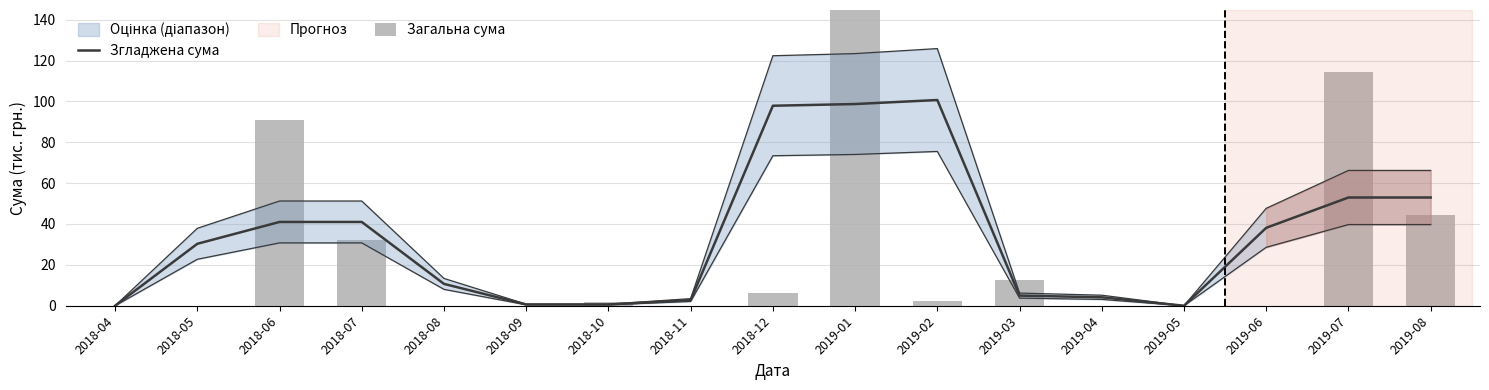

What is the label of the 17th bar from the left?

2019-08